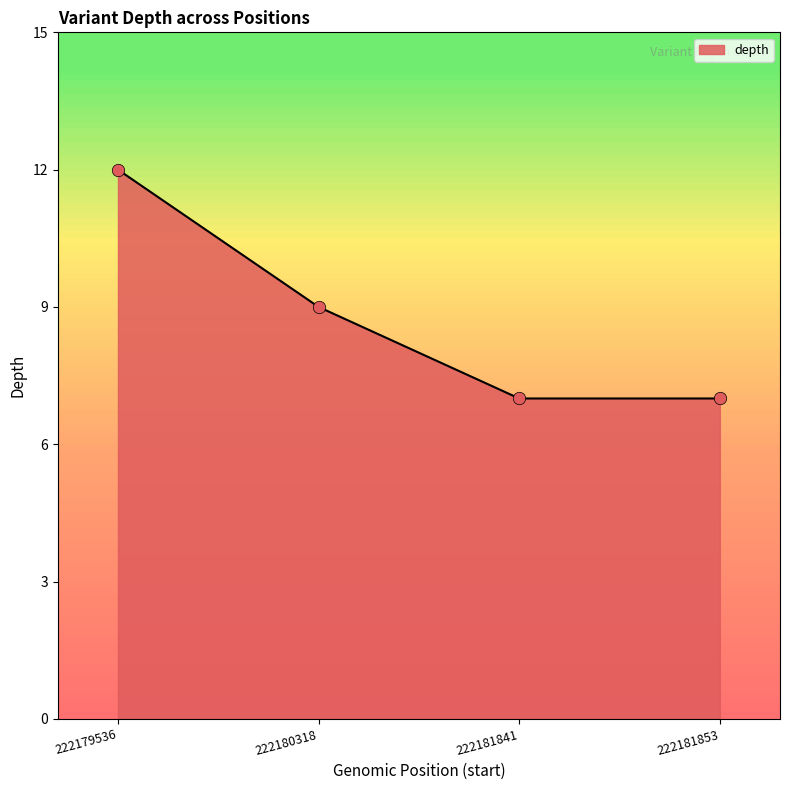

Which has a higher value, 222181853 or 222179536?

222179536